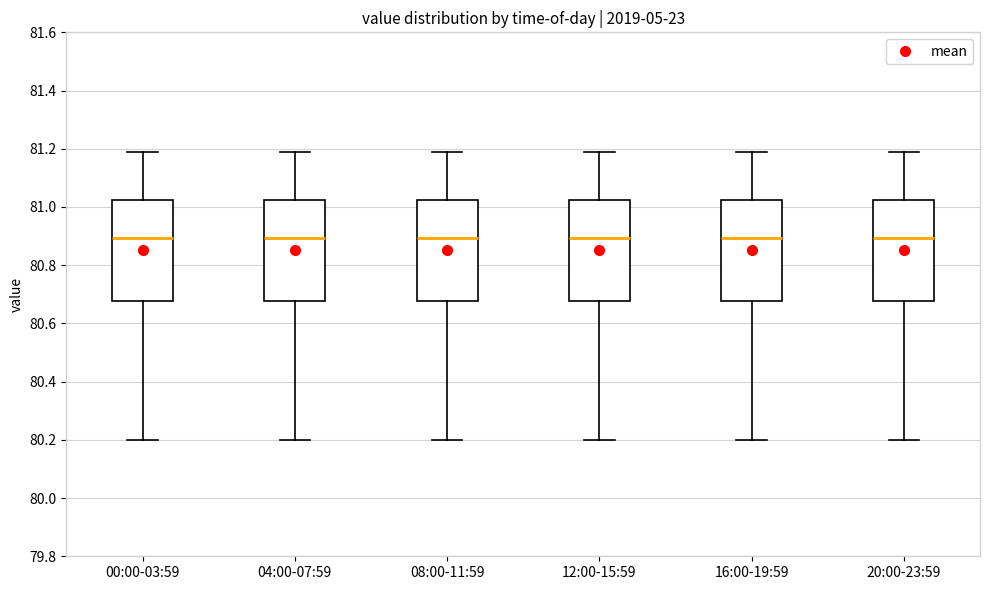

Where does the median line of the box for 04:00-07:59 sit on the y-axis? The values are not printed on the chart, so give them approximately, as read against the axis.

80.90